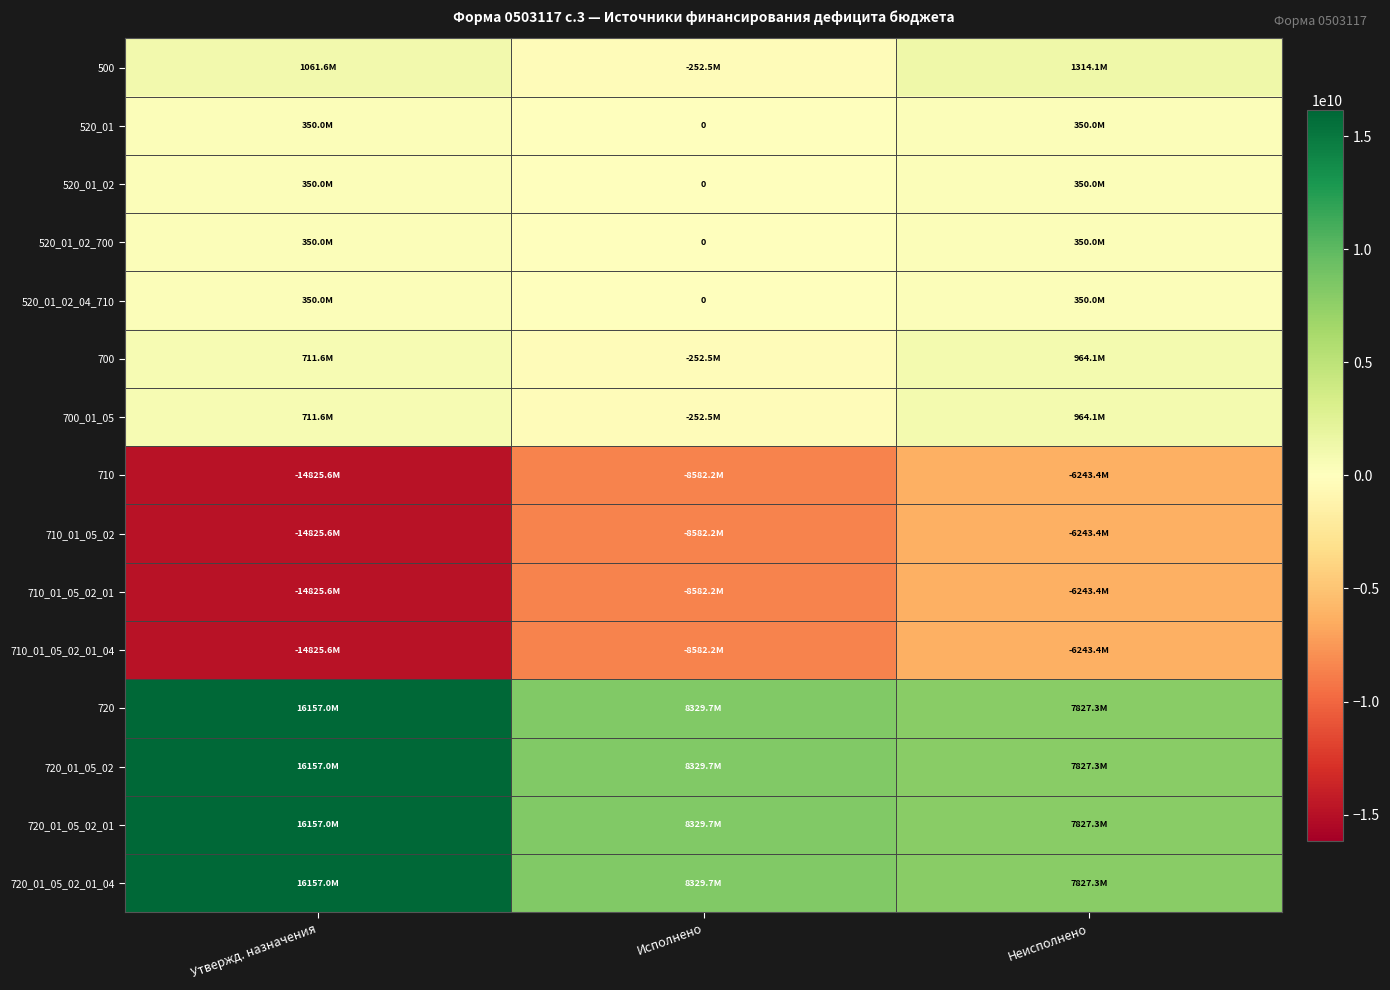

Which series has the largest range (max minus min)?

710